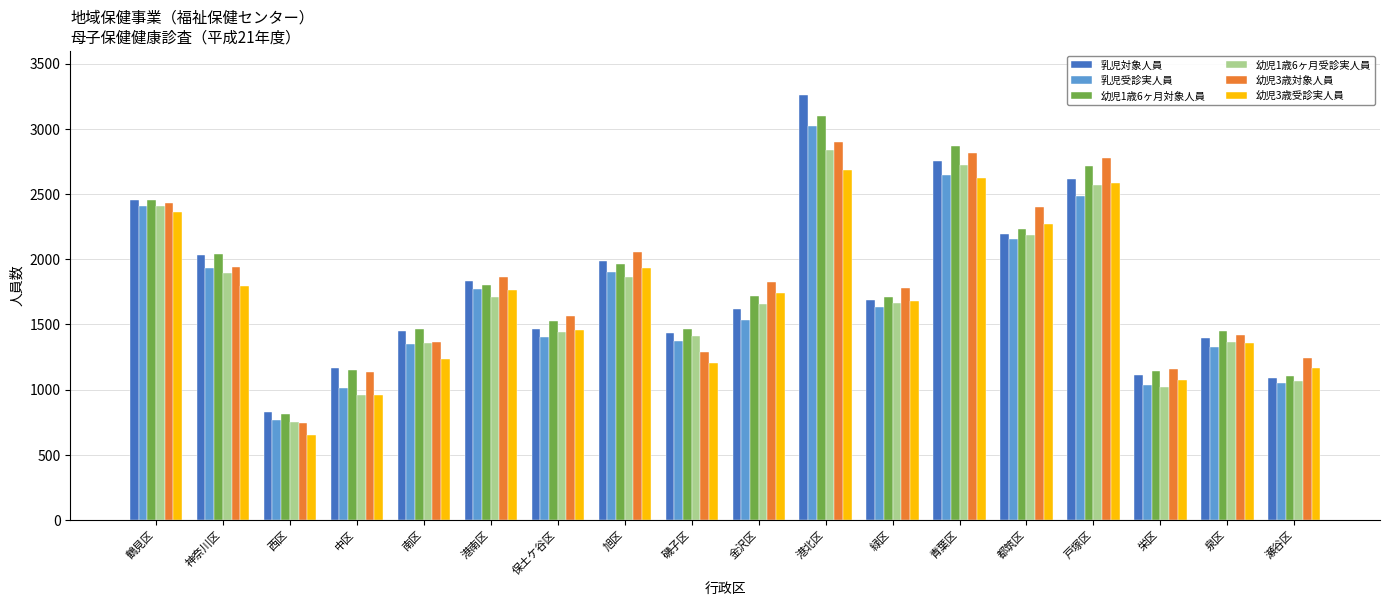

What is the difference between the second highest and second lowest values in the 幼児1歳6ヶ月受診実人員 series?

1766